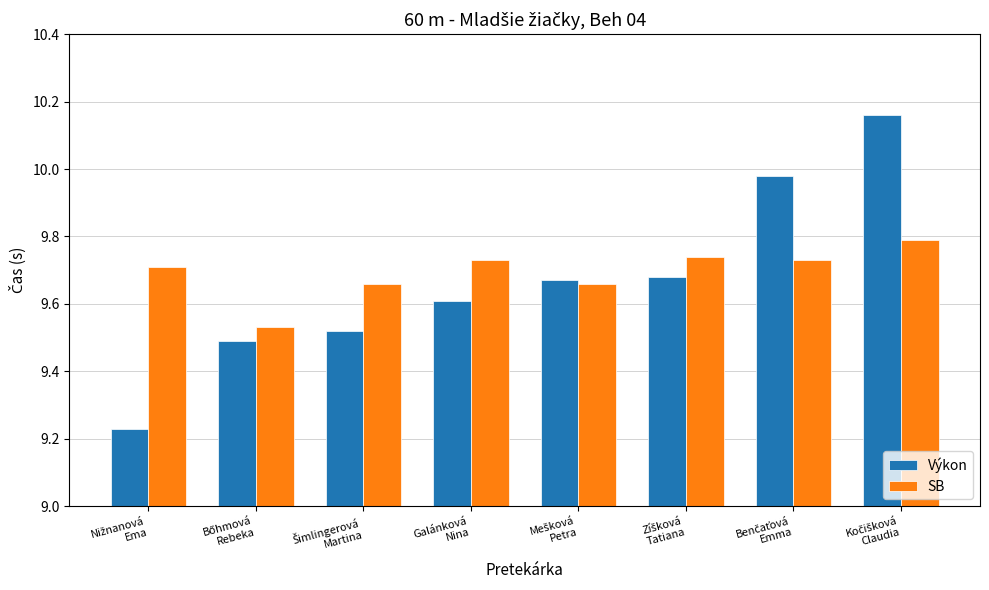

At how many categories does at least one series exceed 9?

8